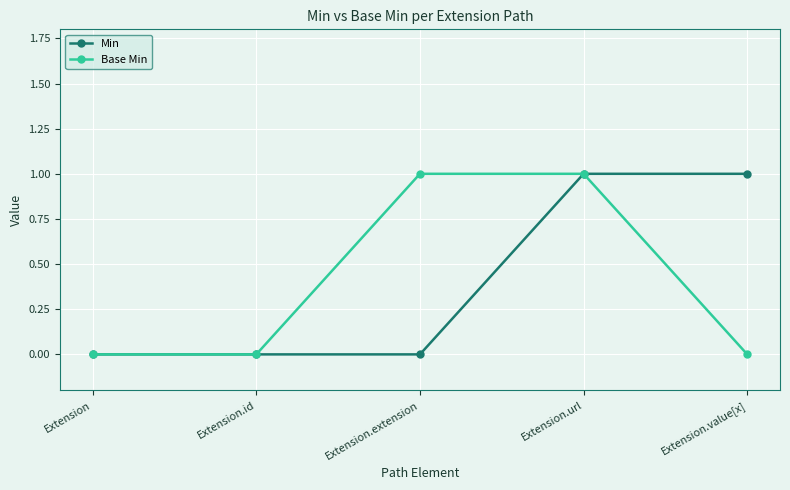

True or false: Base Min has more than 2 points higher than both neighbors.

False